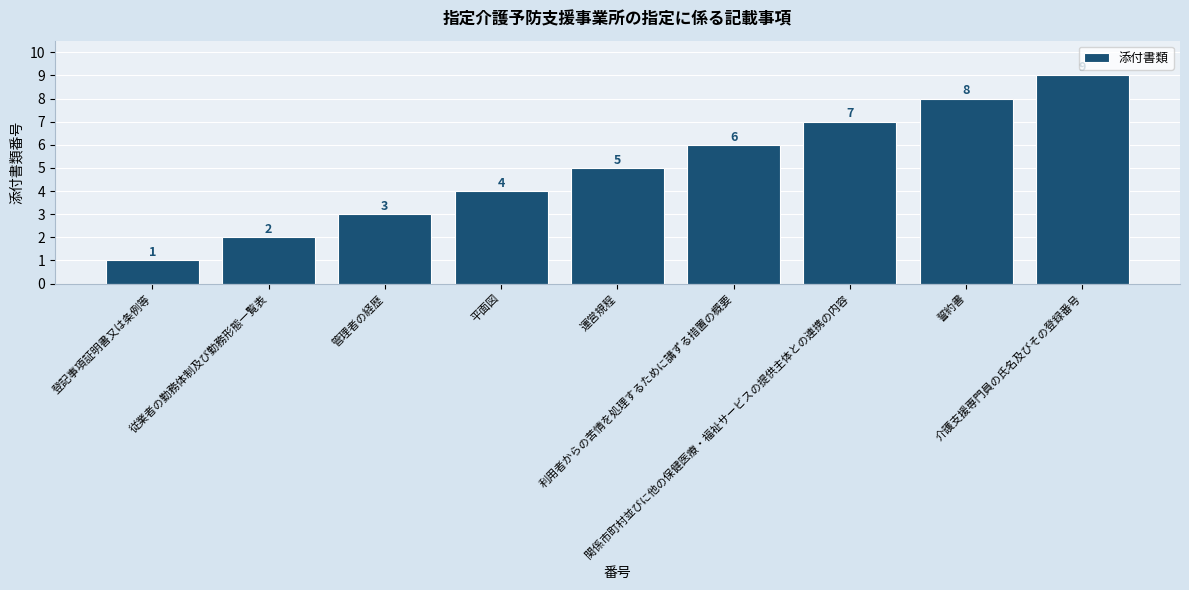

Reading left to right, what are all the values shown in this chart?

登記事項証明書又は条例等=1	従業者の勤務体制及び勤務形態一覧表=2	管理者の経歴=3	平面図=4	運営規程=5	利用者からの苦情を処理するために講ずる措置の概要=6	関係市町村並びに他の保健医療・福祉サービスの提供主体との連携の内容=7	誓約書=8	介護支援専門員の氏名及びその登録番号=9